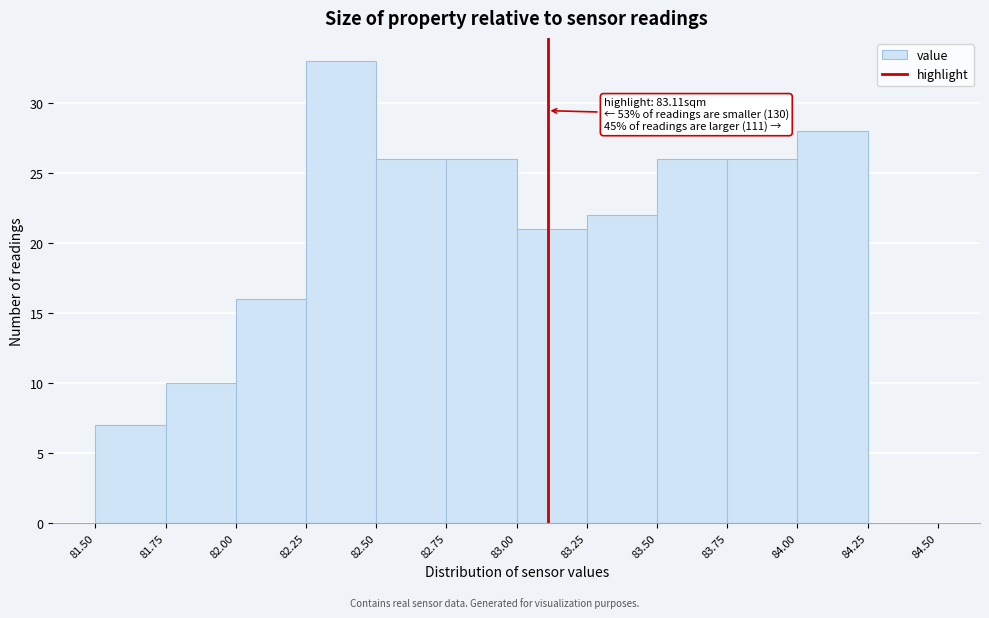

Over which range of the x-axis is the bar tallest?

82.25 to 82.50